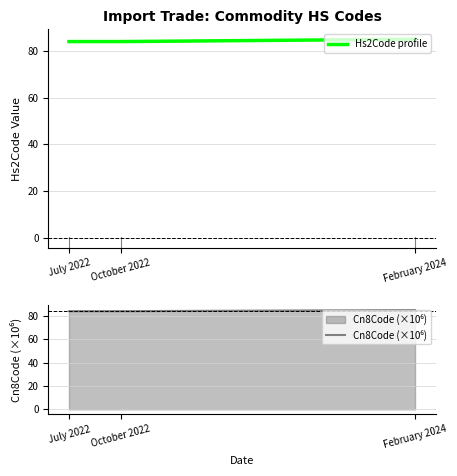

Does the chart have visible grid lines?

Yes